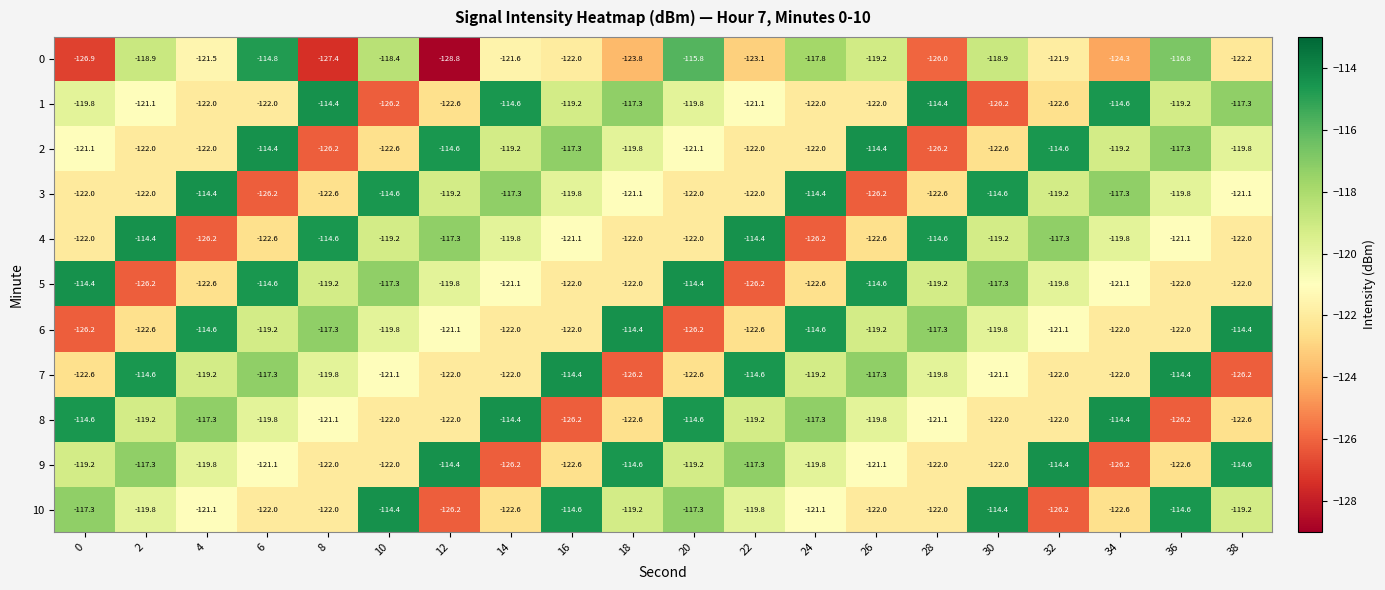

What is the sum of all 1 values?

-2398.4